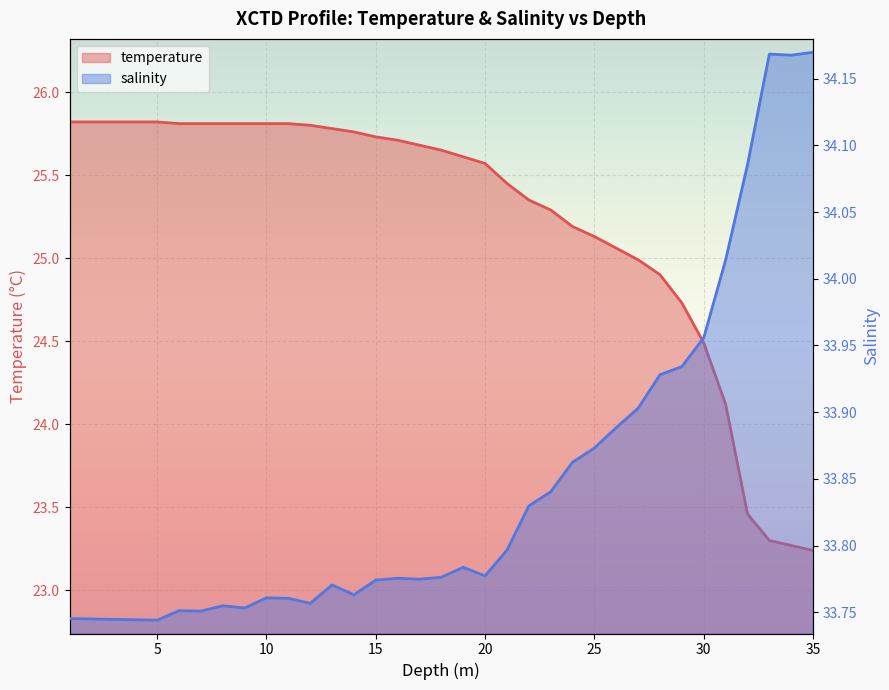

Where is salinity nearest to the value 33?

5.0